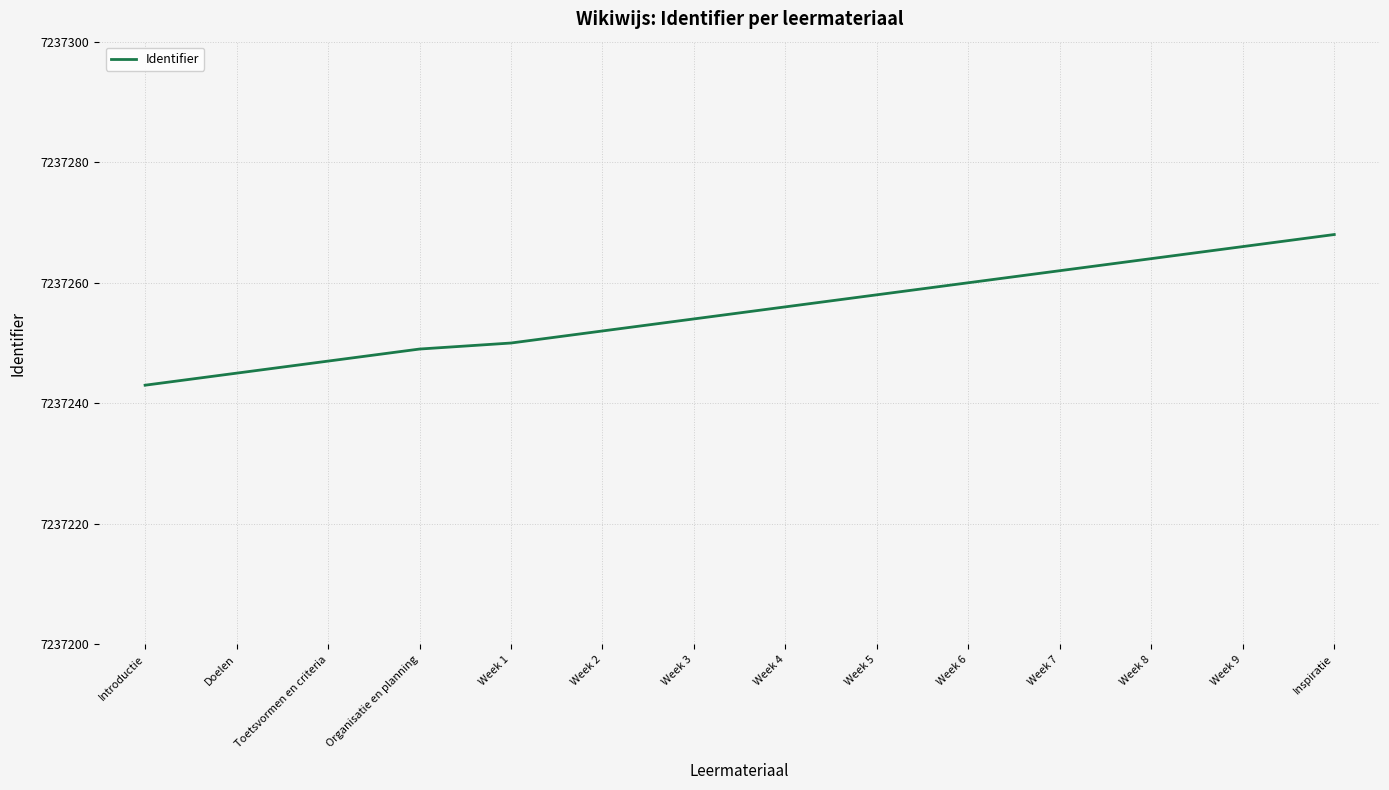

The chart shows a value of 7237243 at Introductie. True or false?

True